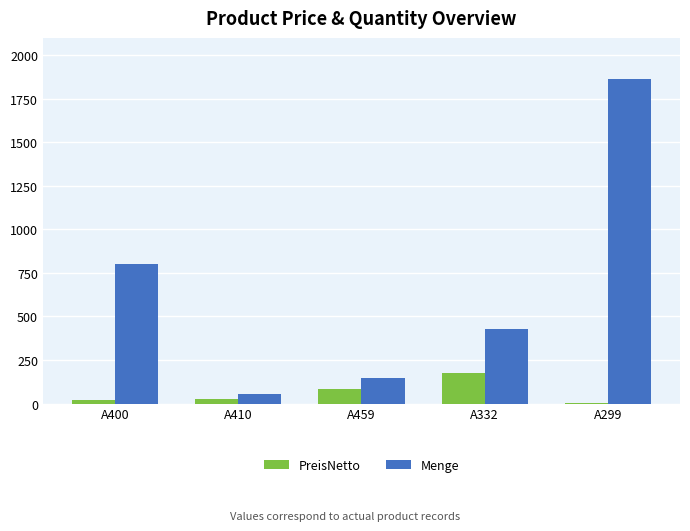

What is the highest value of the Menge series?

1863.0